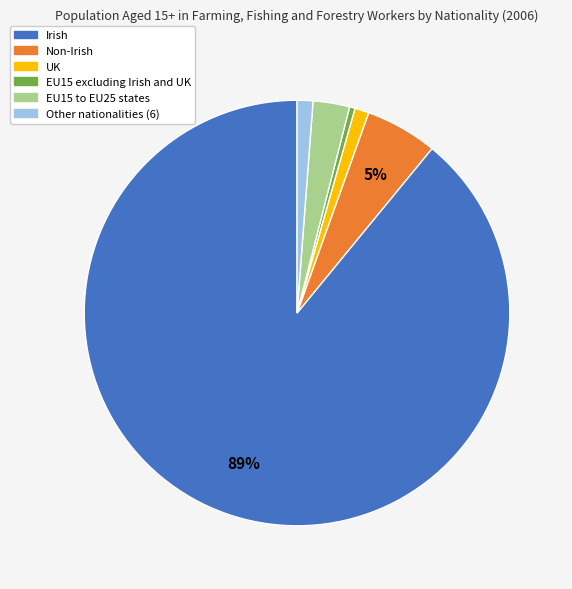

Does Irish represent more than half of the total?

Yes